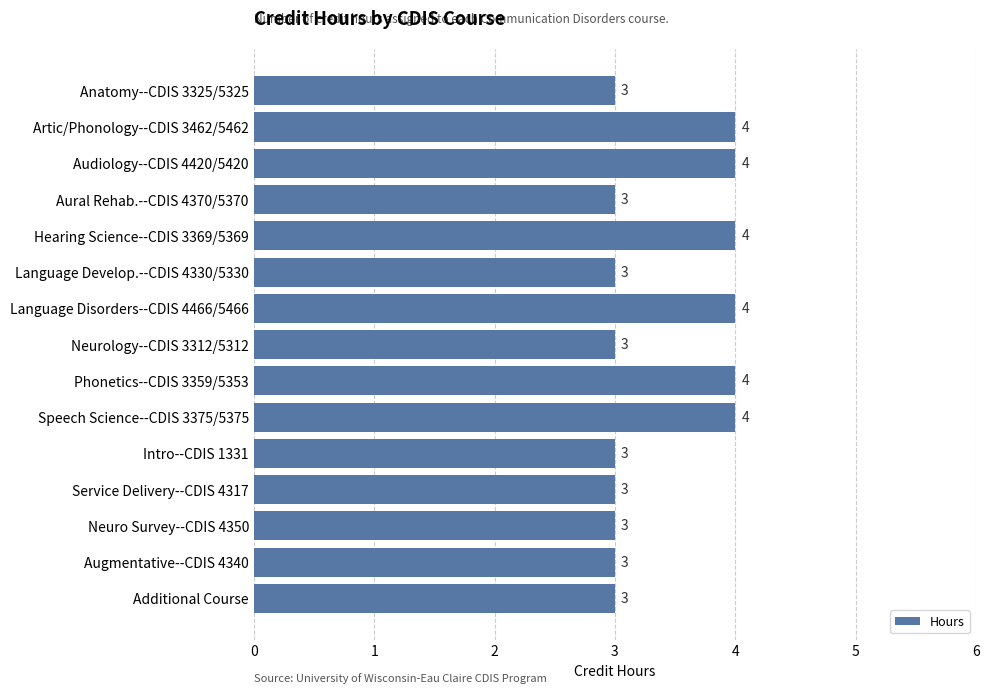

The chart shows a value of 3 at Additional Course. True or false?

True